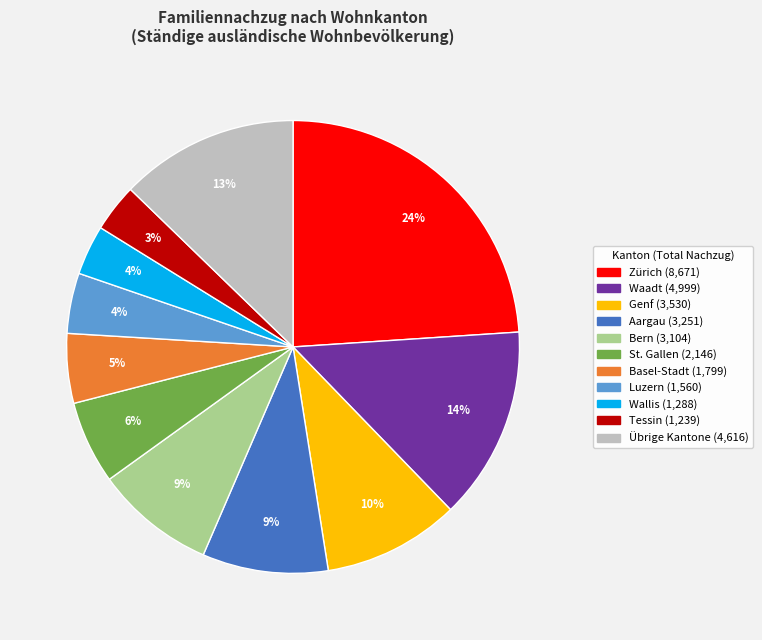

Is there any slice that represents more than half of the pie?

No